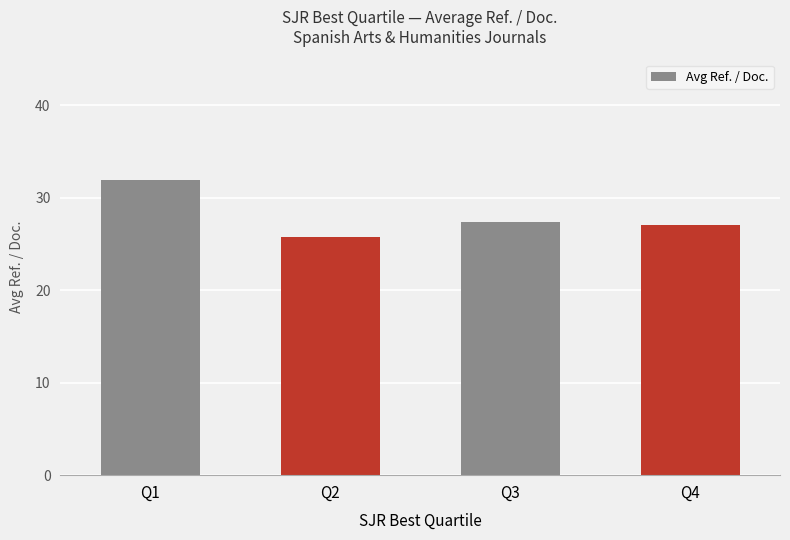

What is the difference between the values at Q4 and Q2?

1.3